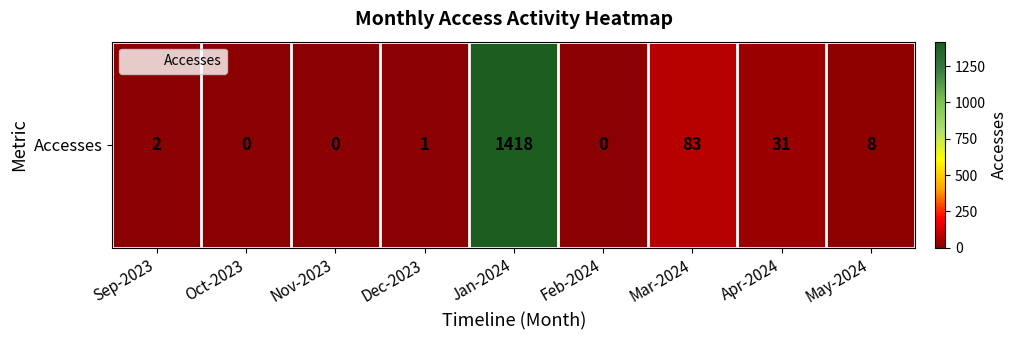

What is the sum of the values at Mar-2024 and May-2024?

91